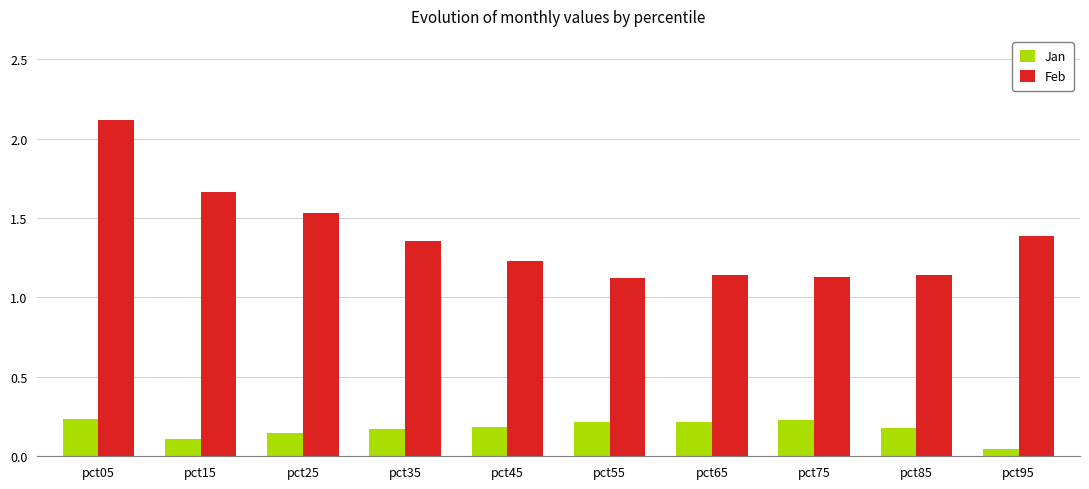

The value of Feb at pct35 is 1.4. True or false?

True